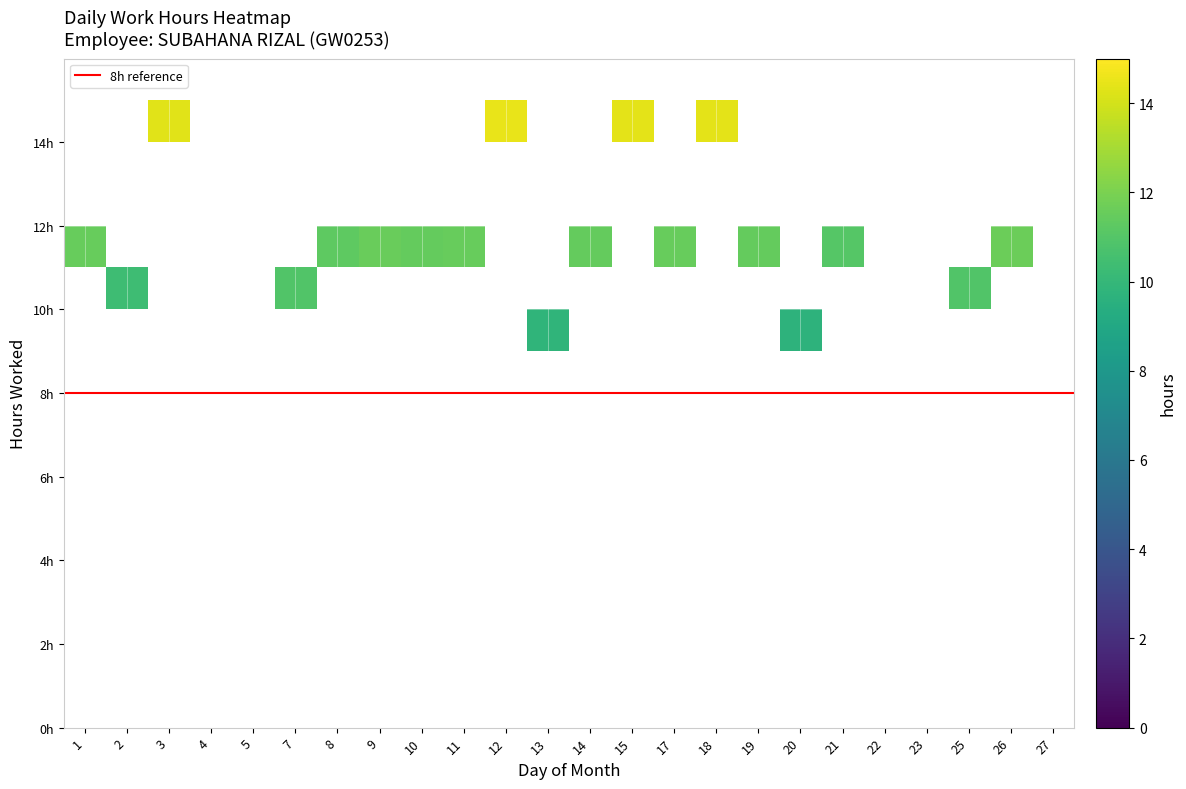

Which category has the highest value across all series?

12